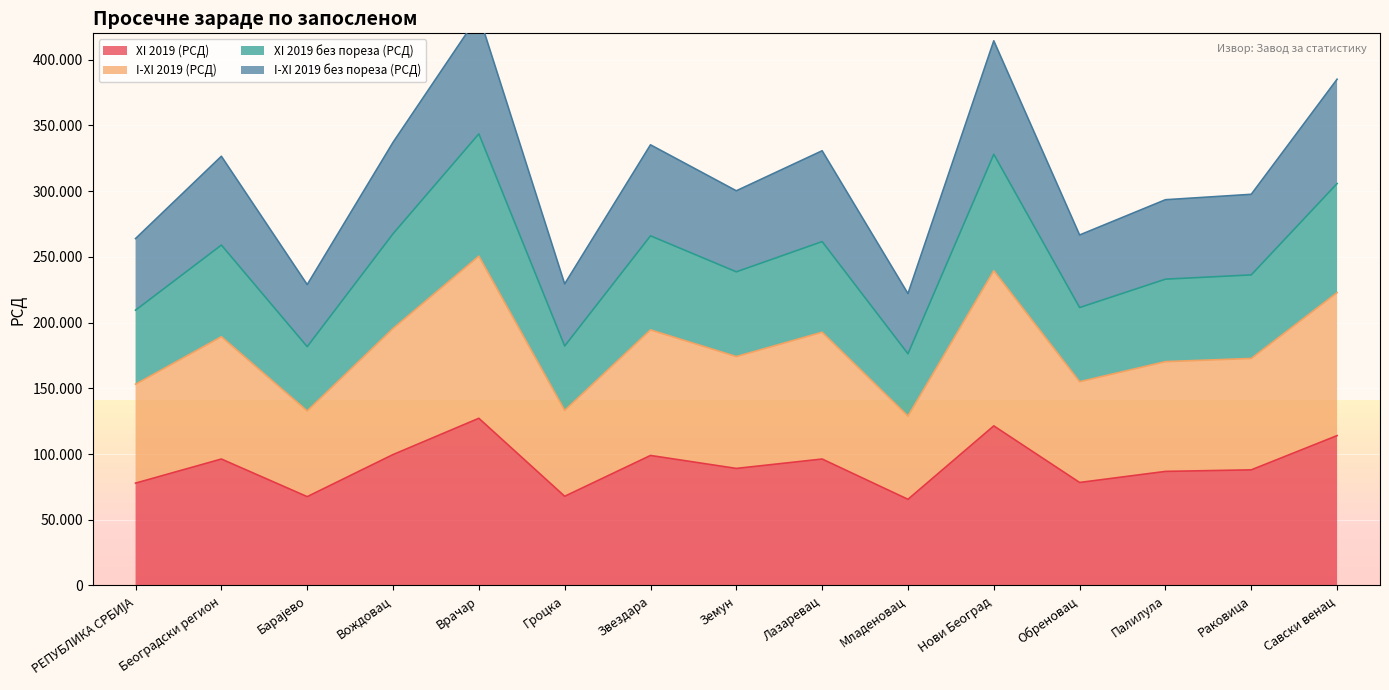

What is the difference between the highest and lowest values at Гроцка?

161527